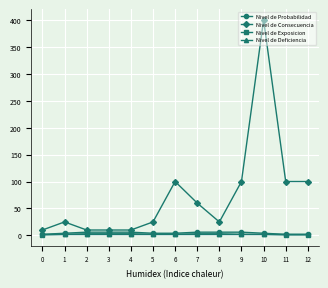

Is it true that Nivel de Deficiencia equals 2 at 10?

True